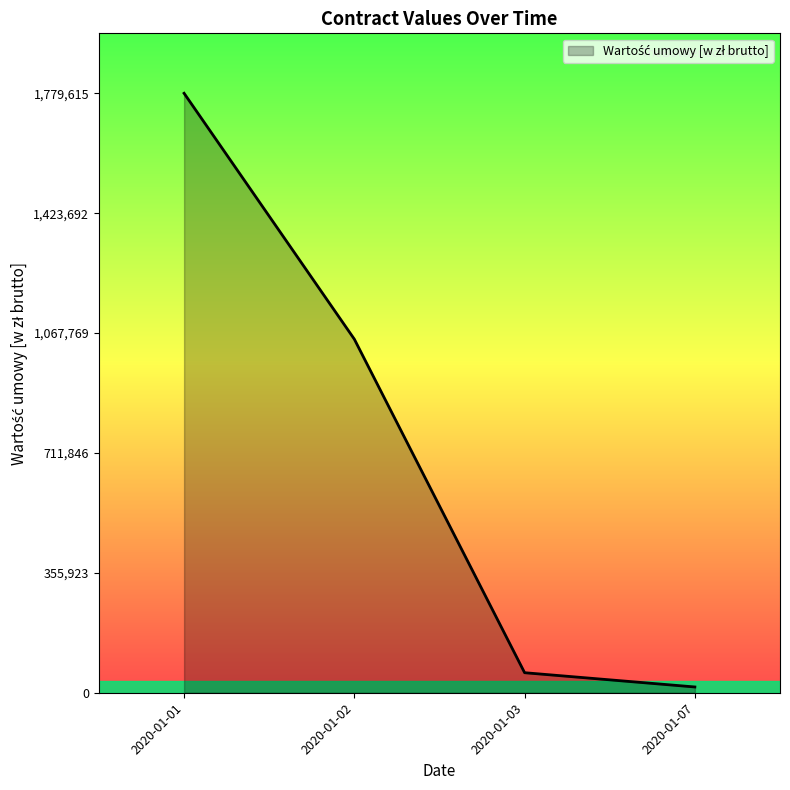

Count the number of data series in this chart.

1